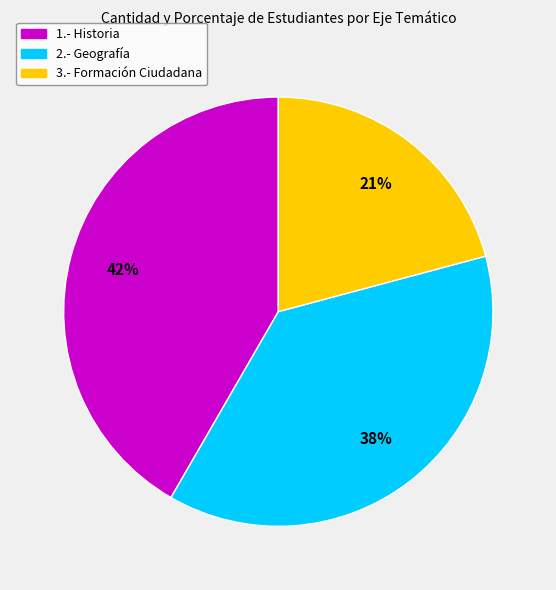

Between 2.- Geografía and 1.- Historia, which is larger?

1.- Historia